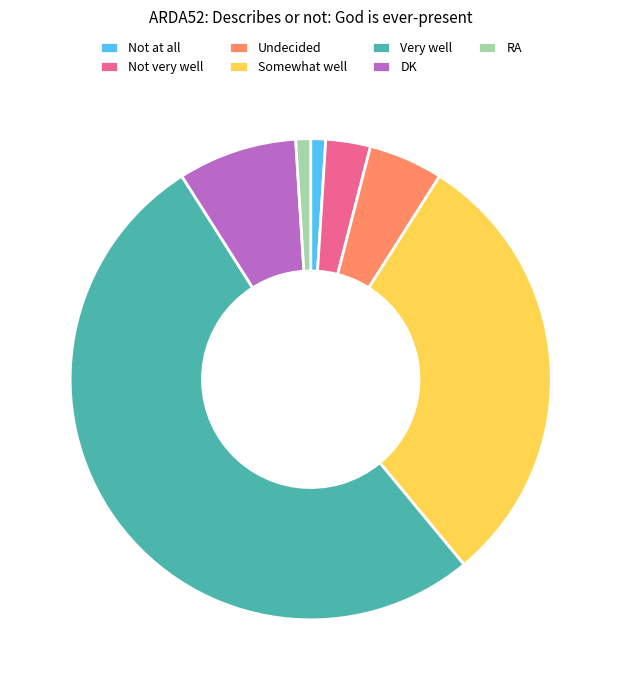

Between Not at all and Undecided, which is larger?

Undecided